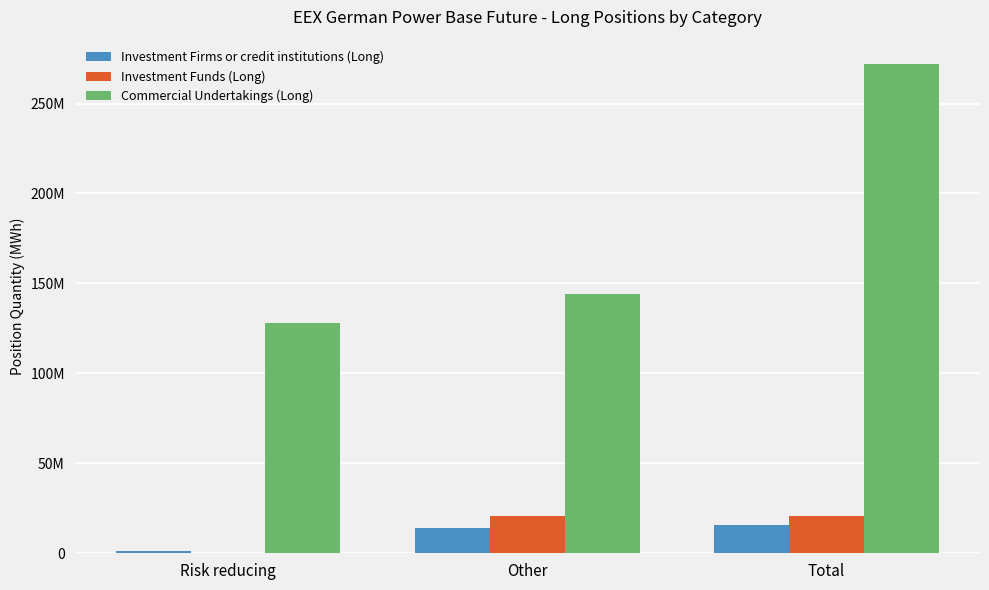

Reading right to left, what are all the values shown in this chart?

Investment Firms or credit institutions (Long): 15532270	14250196	1282074
Investment Funds (Long): 20560595	20523323	37272
Commercial Undertakings (Long): 271915056	143904334	128010722